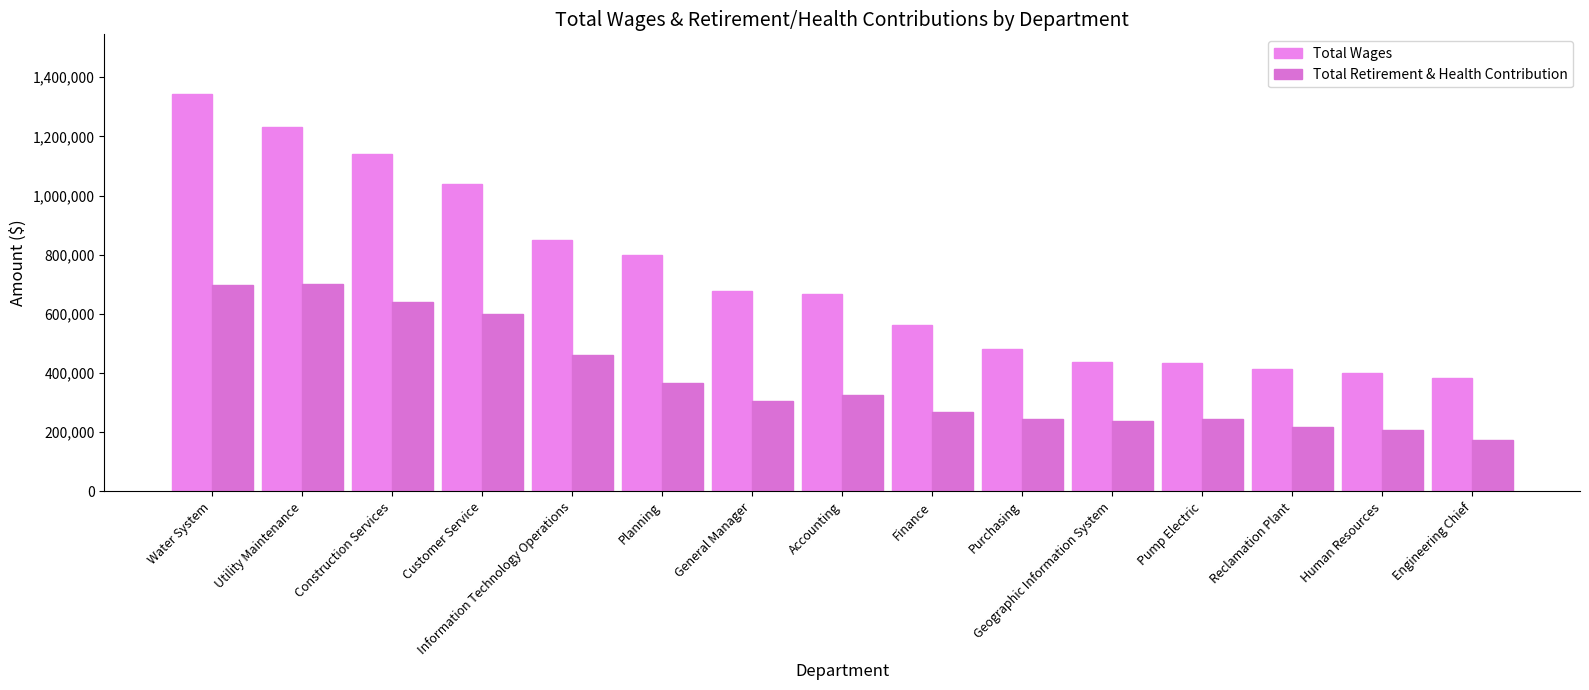

Between General Manager and Construction Services, which is larger?

Construction Services